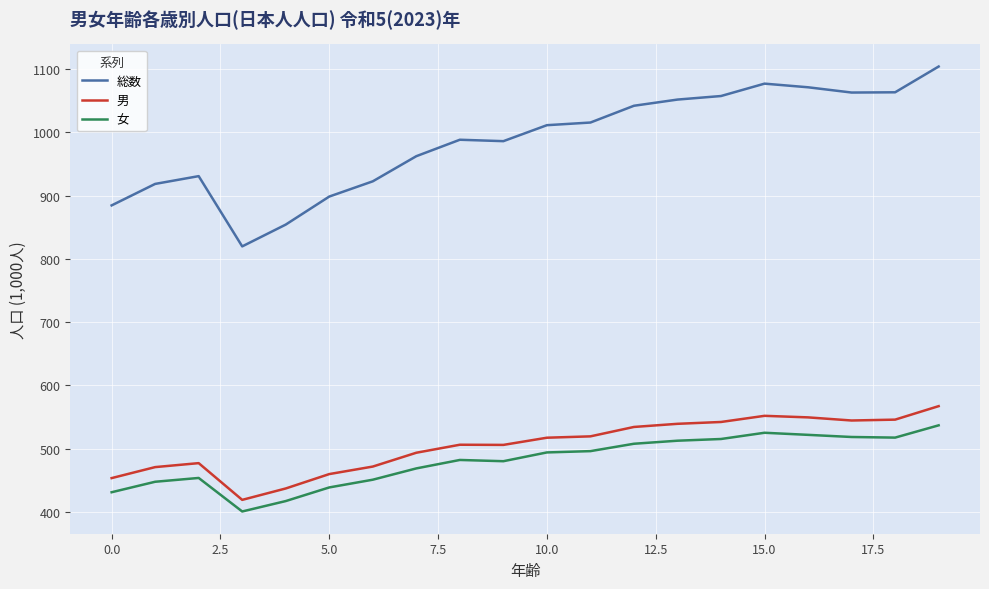

Which series has the largest total across all categories?

総数